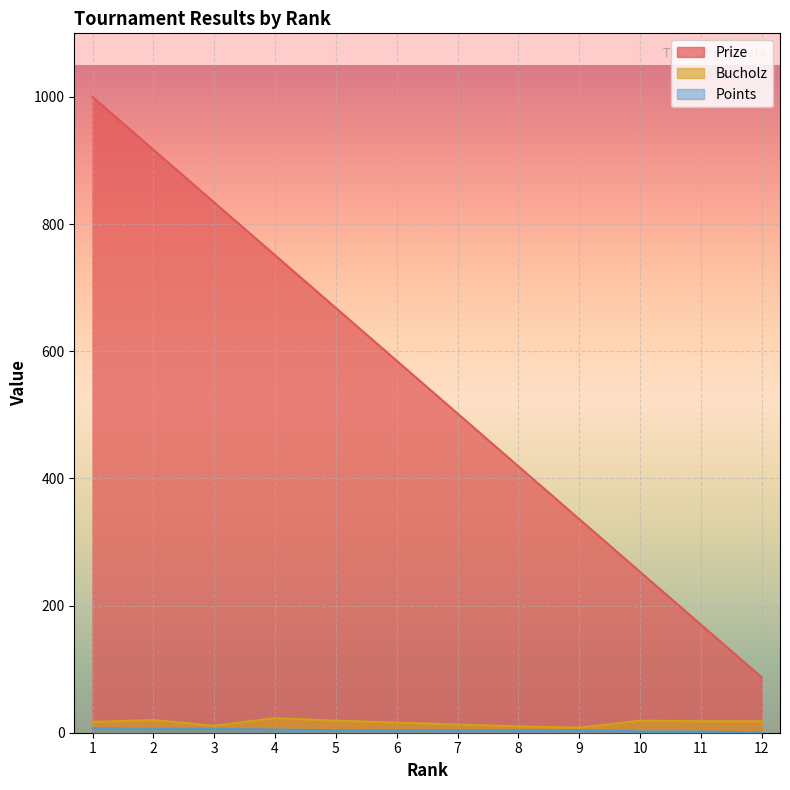

What is the sum of the Prize values at 10 and 7?

755